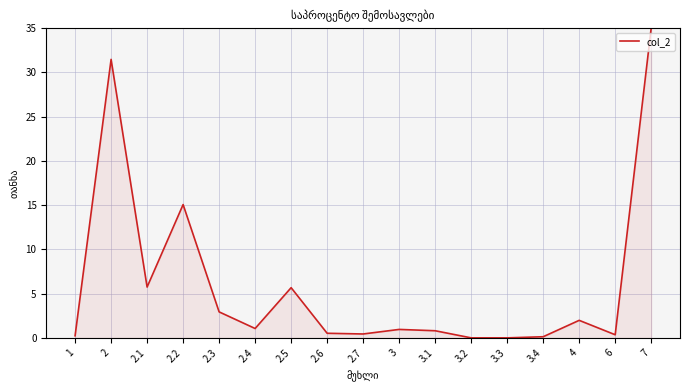

Which label corresponds to the largest value in the chart?

7